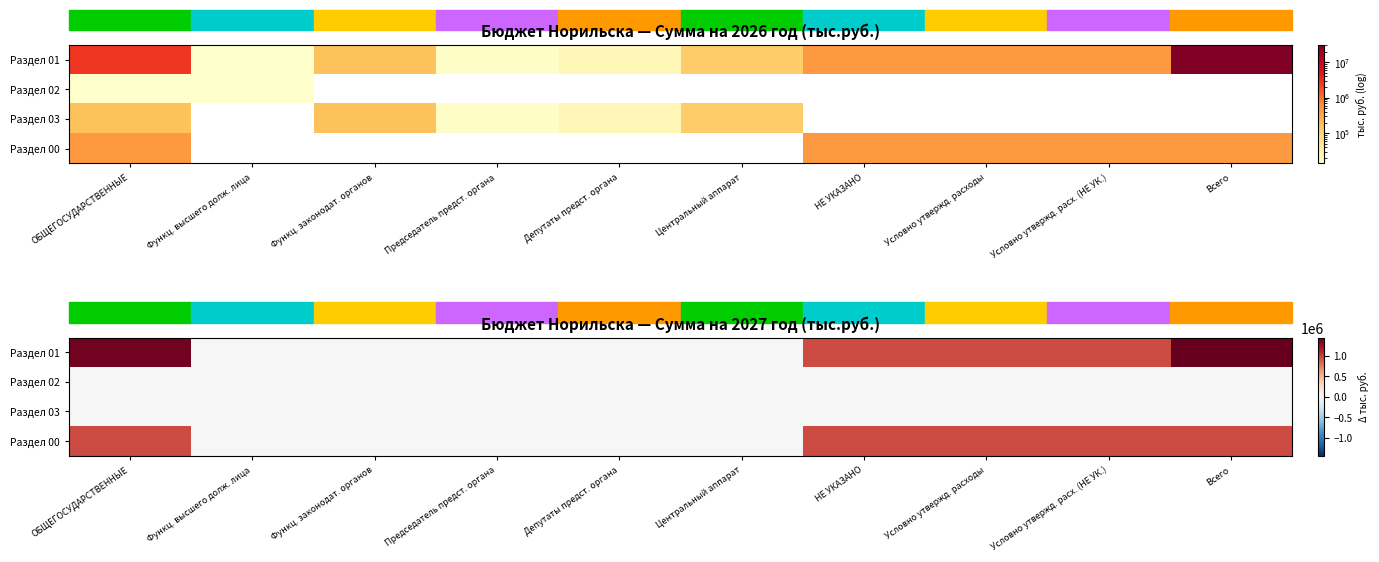

What is the total value across all series at НЕ УКАЗАНО?

1888222.2